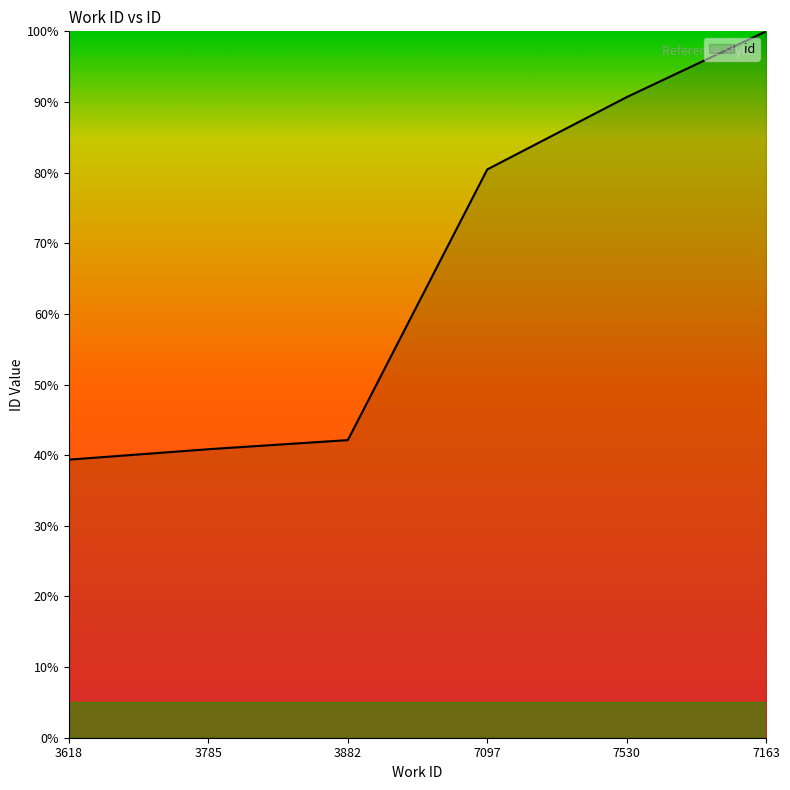

True or false: the data shows 23.1 at 7163.

False